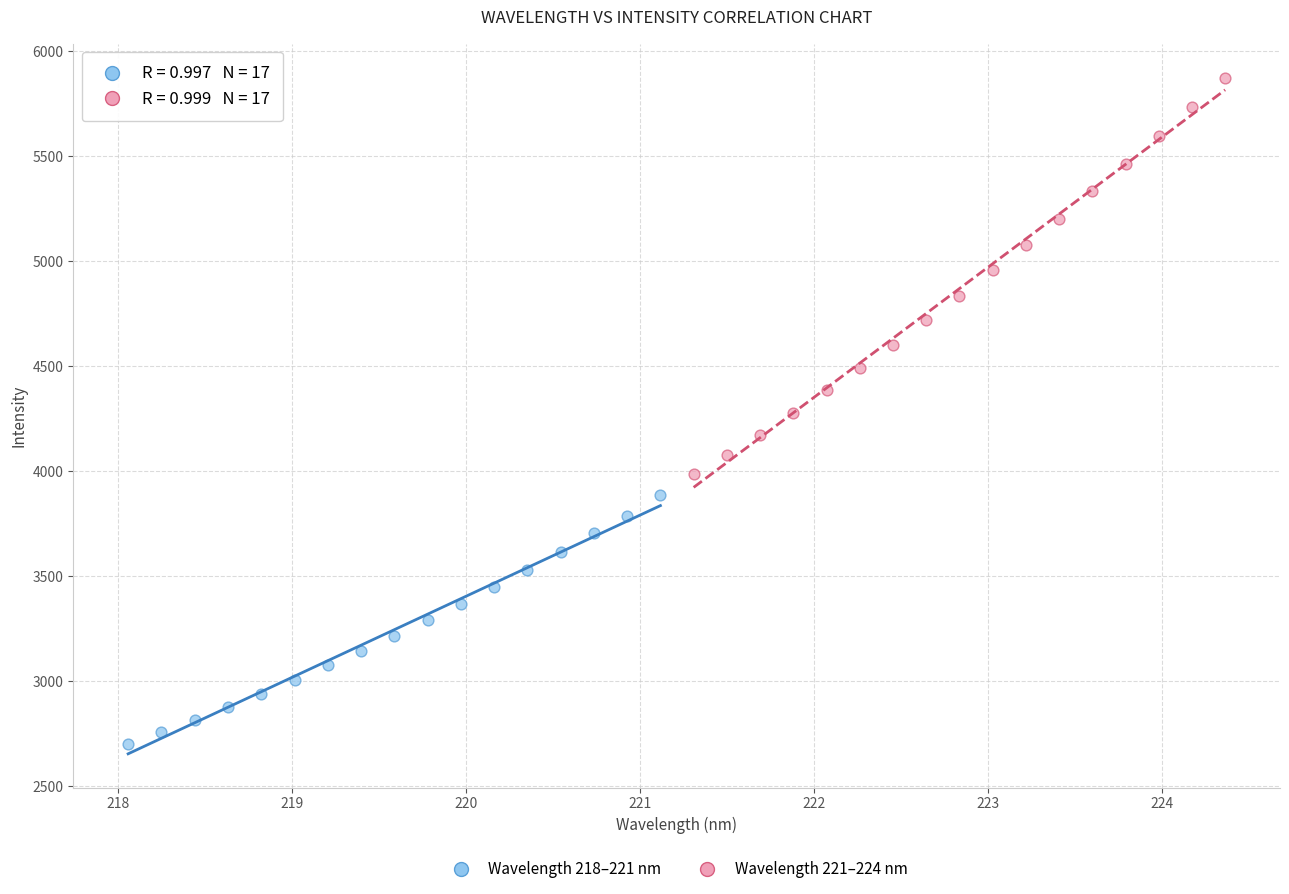

Which series contains the lowest Y value?

Wavelength 218–221 nm